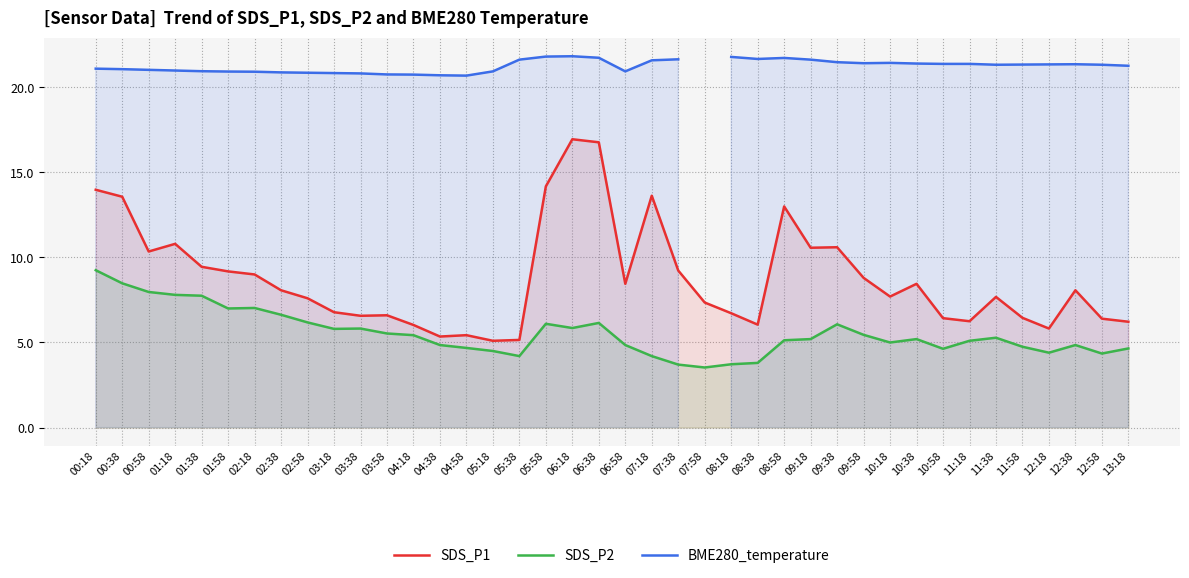

At which category does BME280_temperature reach its first local valley?

04:58